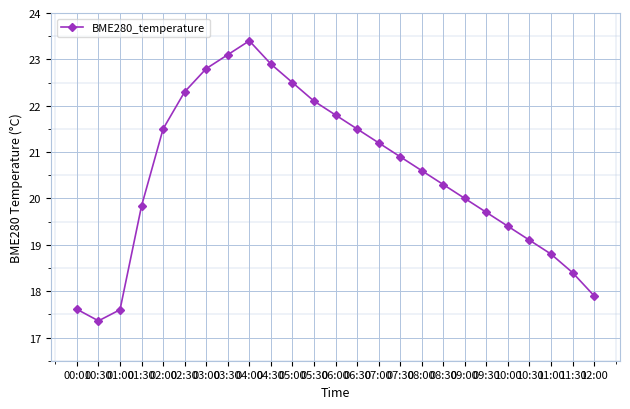

True or false: the data shows 35.8 at 04:00.

False